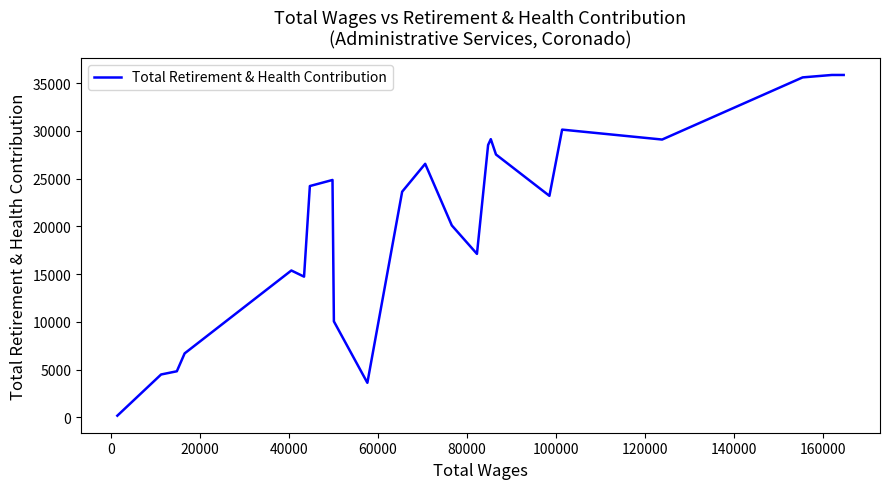

What is the maximum value shown in the chart?

35854